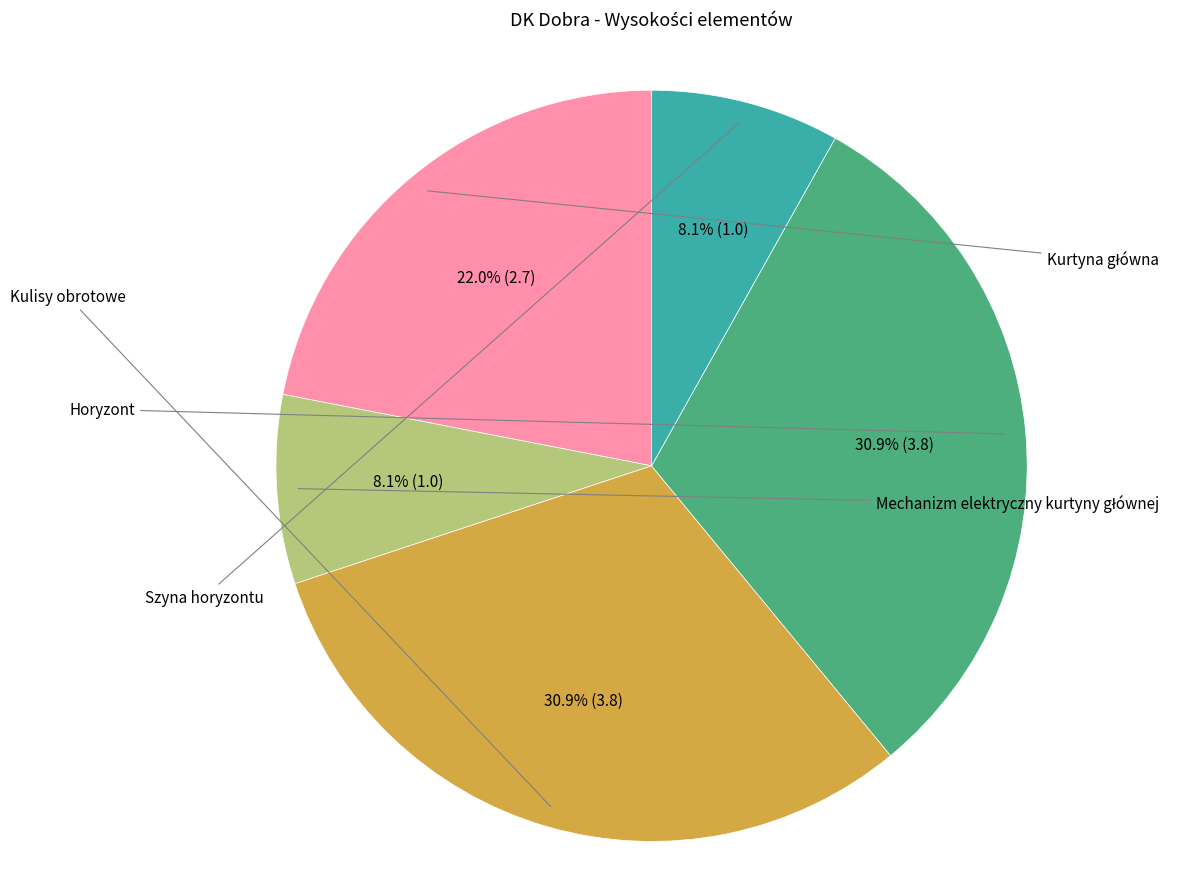

Is there a majority slice in this chart?

No